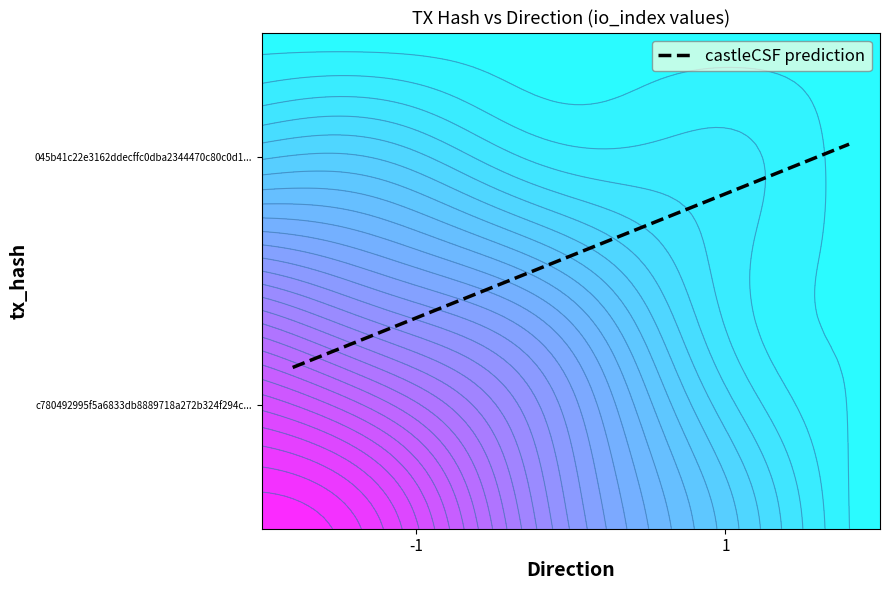

Is the value of 045b41c22e3162ddecffc0dba2344470c80c0d1 at 1 greater than the value of c780492995f5a6833db8889718a272b324f294c at -1?

No